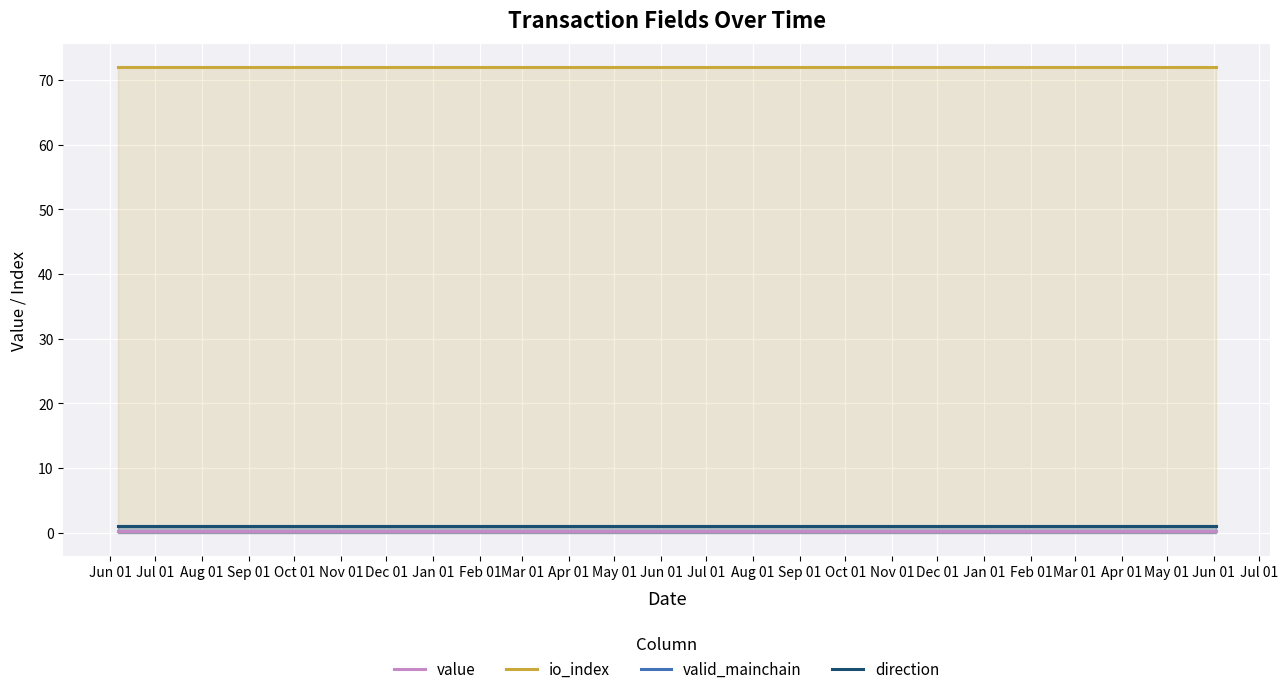

Which series has the largest total across all categories?

io_index